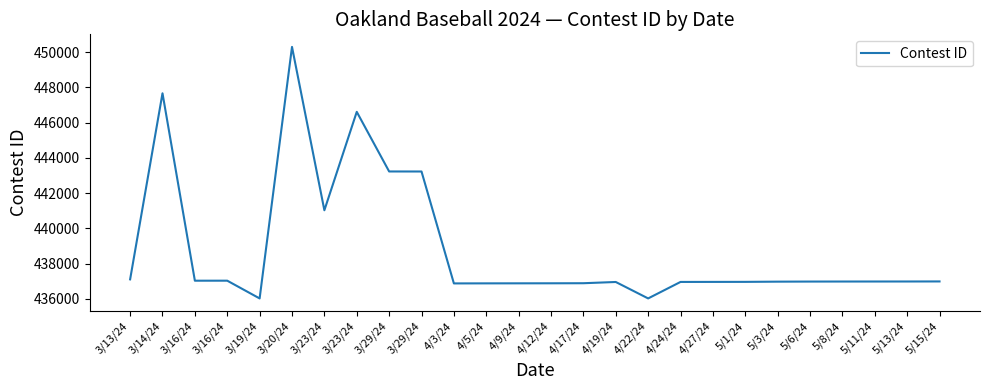

At which category does the chart reach its minimum across all series?

3/19/24